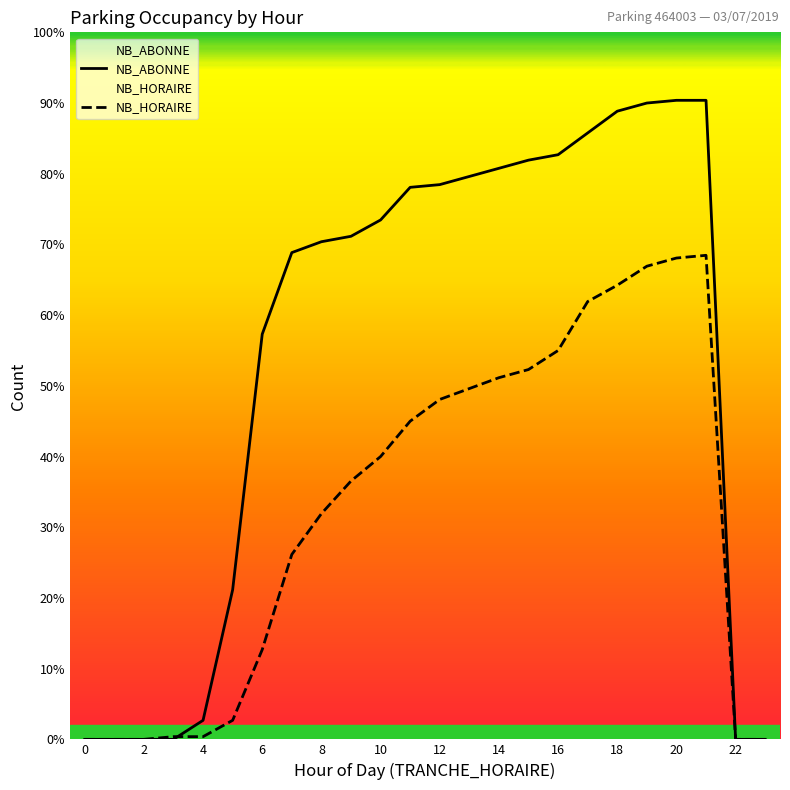

The value of NB_HORAIRE at 12 is 193. True or false?

False